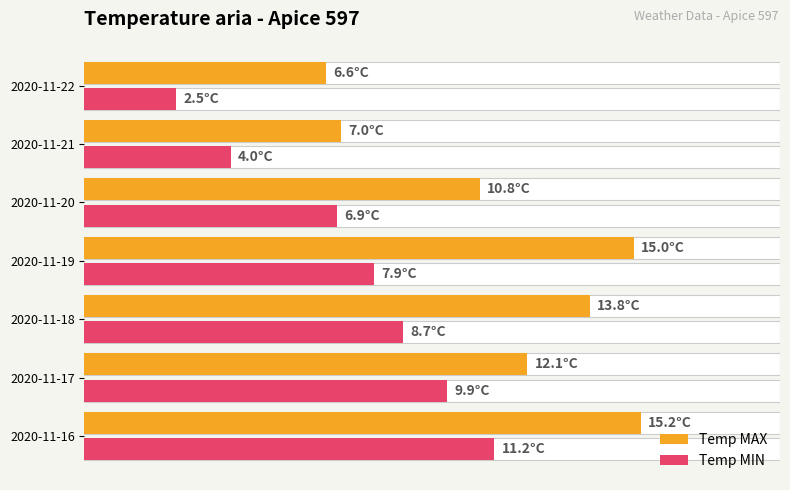

What is the difference between the maximum and minimum values in the Temp MIN series?

8.7